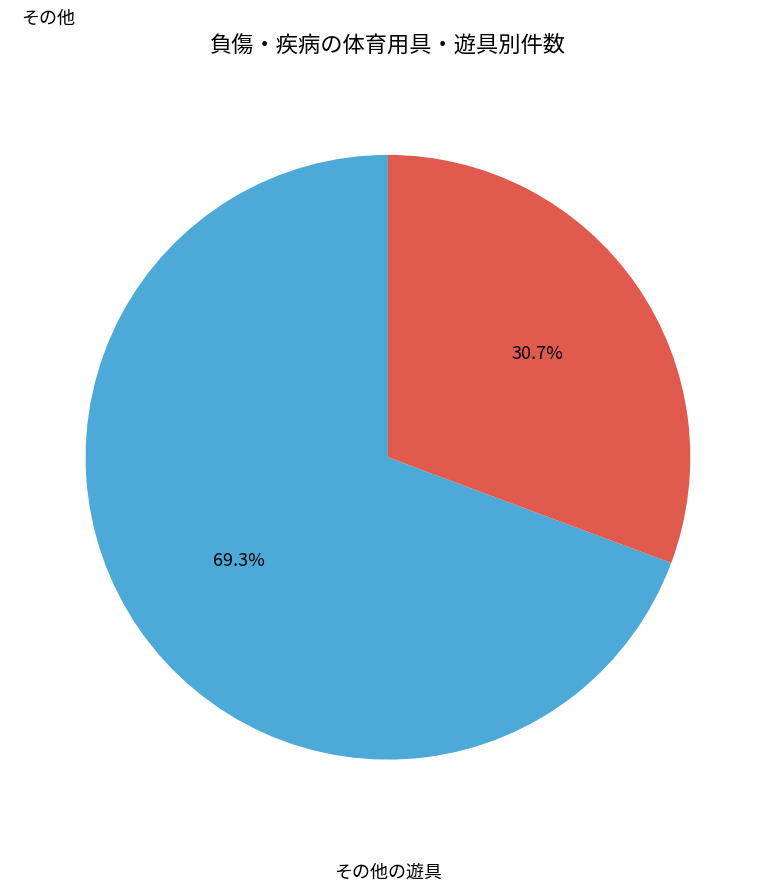

Does any single category account for the majority?

Yes